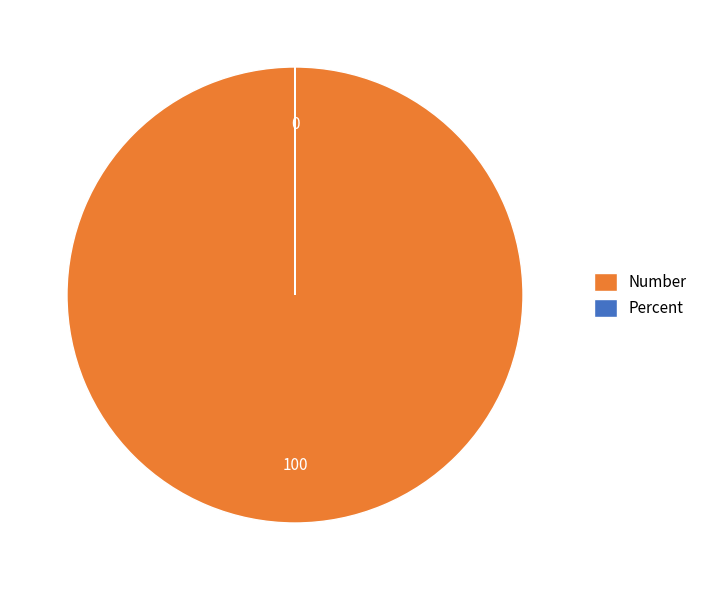

Does any single category account for the majority?

Yes